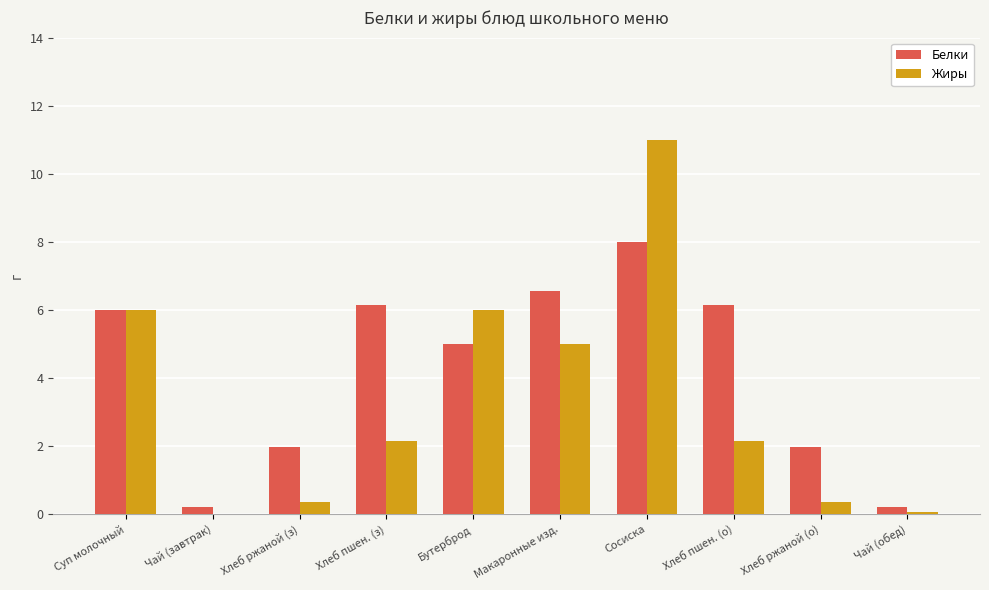

The Белки series shows 2.7 at Бутерброд. True or false?

False